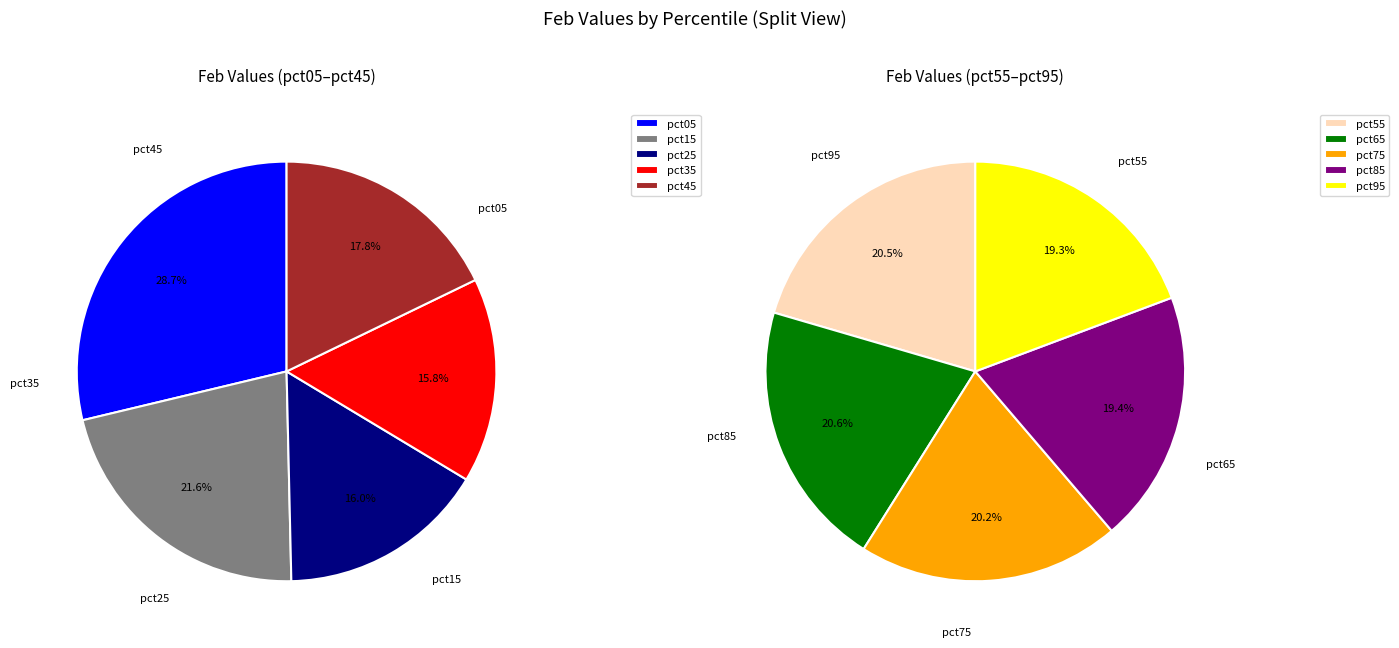

To the nearest percent, what is the average slice percentage?

10%